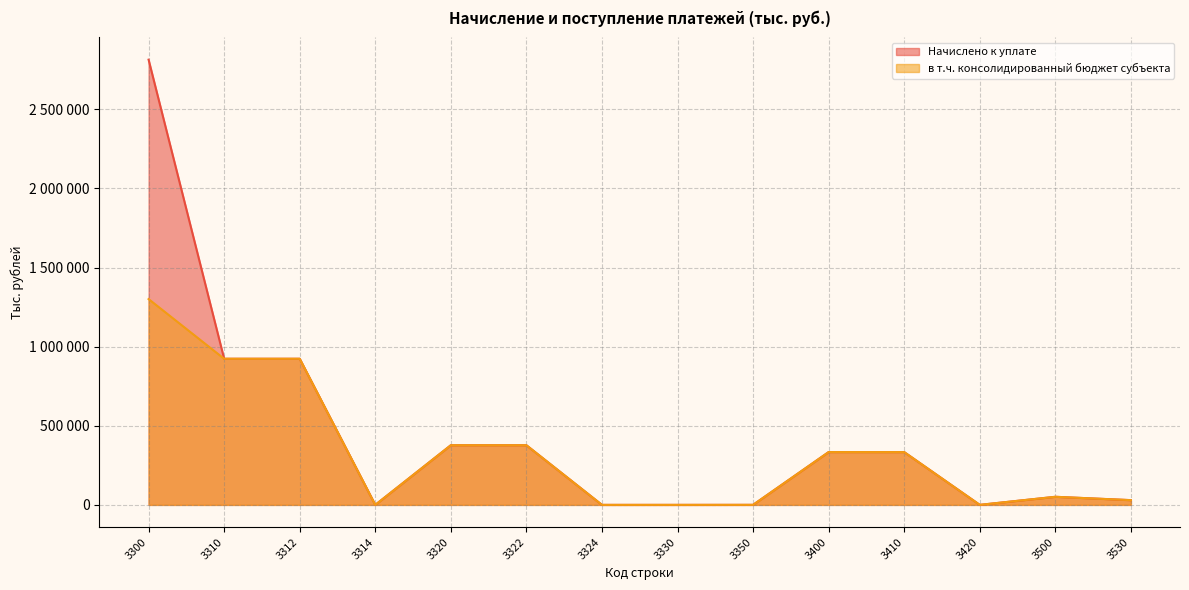

Rank the series by their maximum value, from highest to lowest.

Начислено к уплате, в т.ч. консолидированный бюджет субъекта